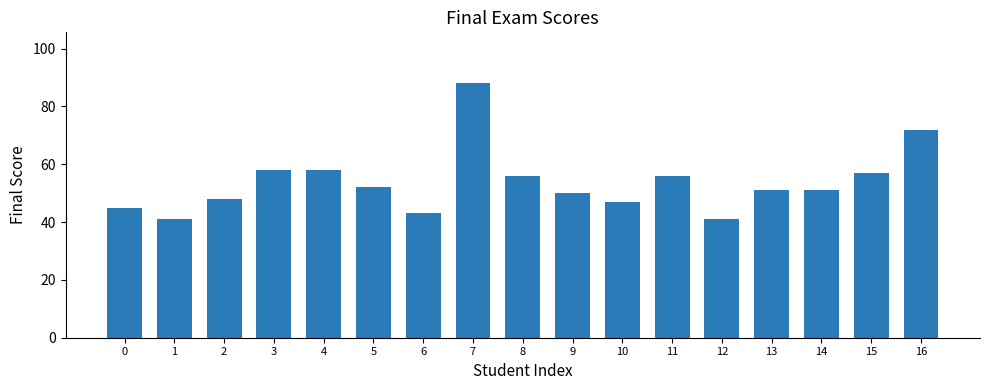

Reading left to right, list all the values displayed in this chart.

45	41	48	58	58	52	43	88	56	50	47	56	41	51	51	57	72